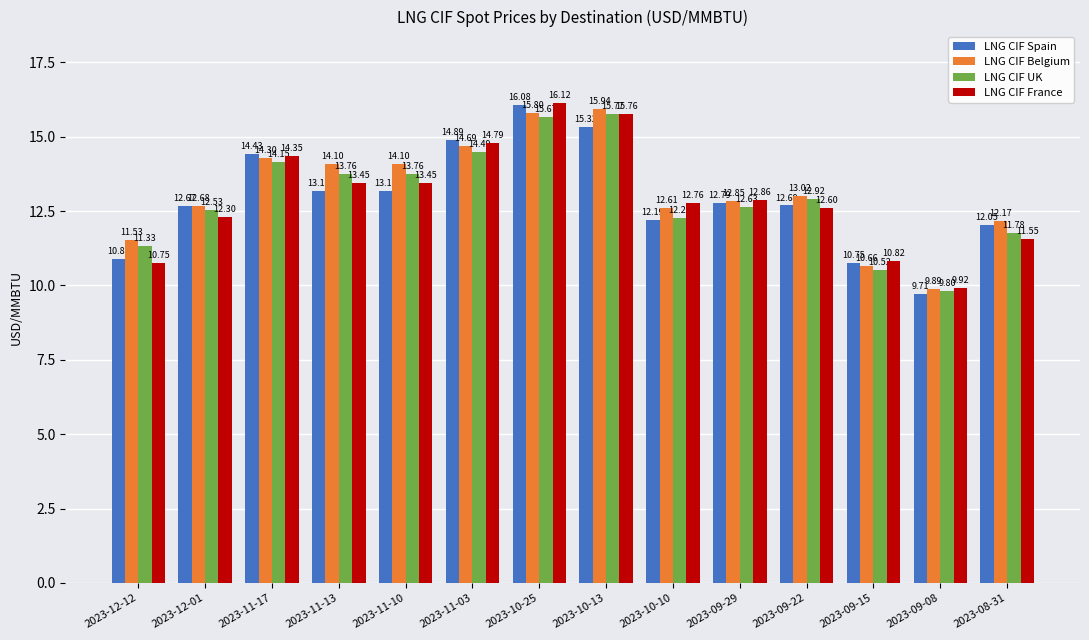

How many bars are there in total?

56